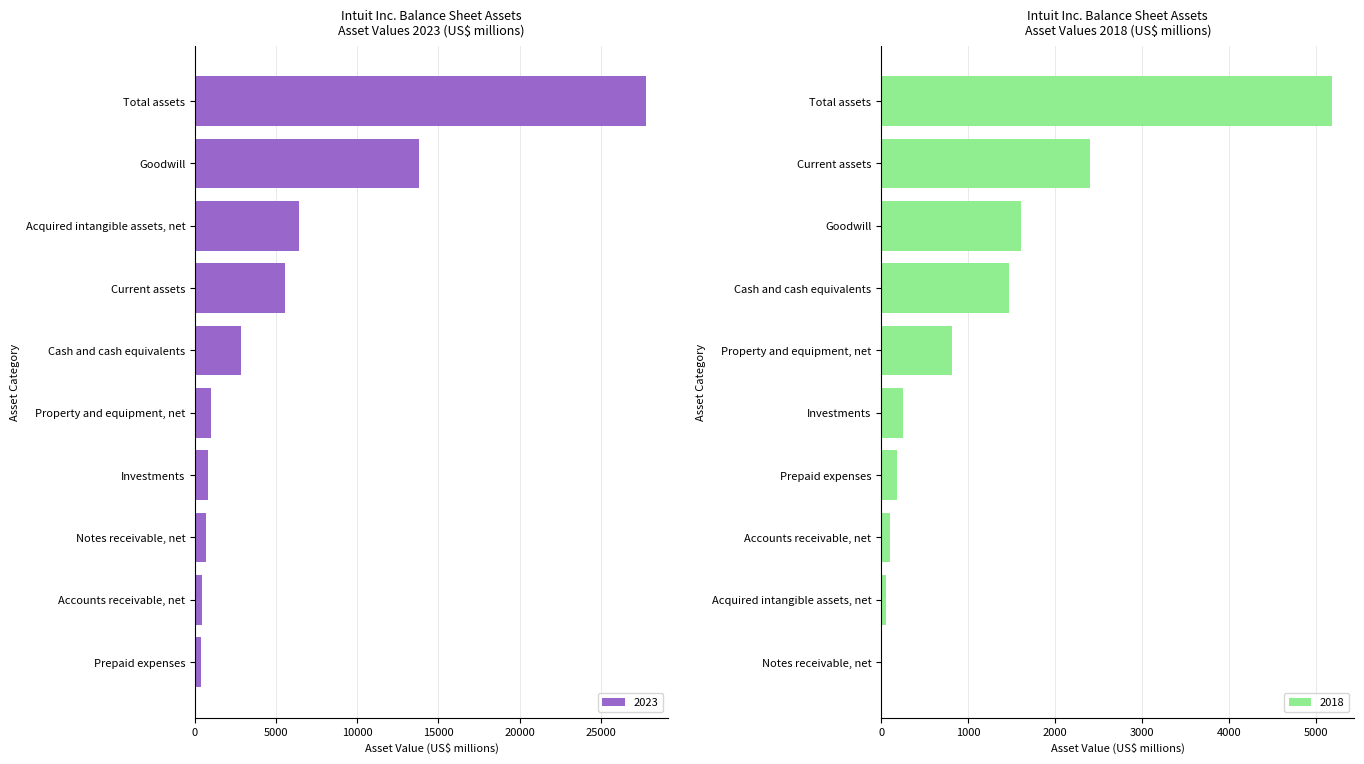

What are all the series names shown in the legend?

2023, 2018